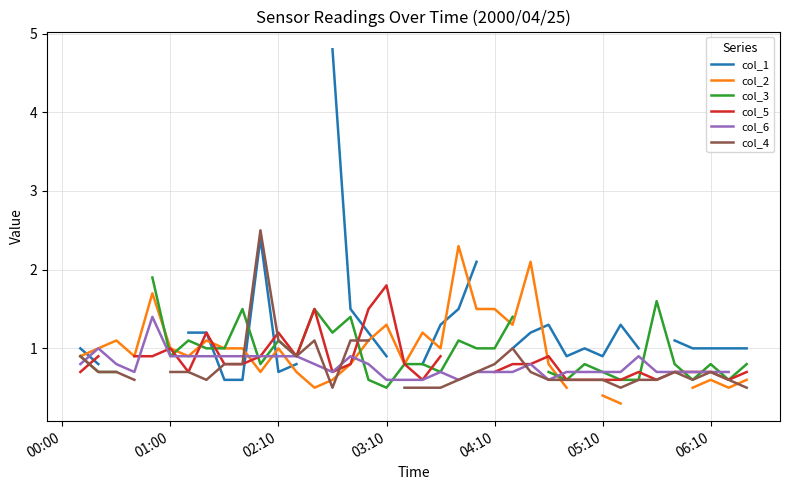

Between 02:10 and 01:00, which is larger?

01:00